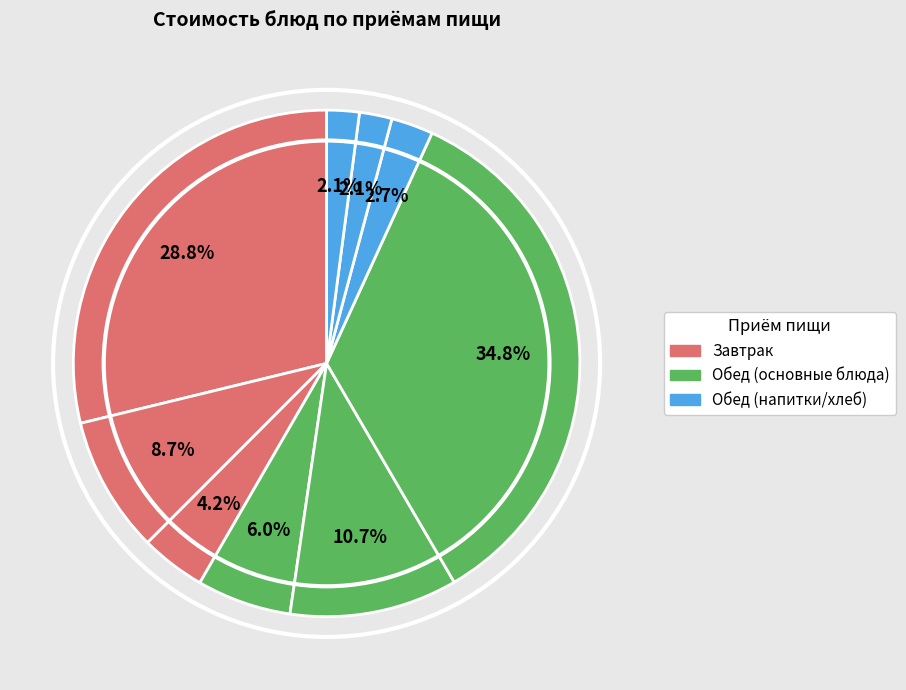

What is the largest slice in the pie chart?

Плов из птицы (филе куриное)